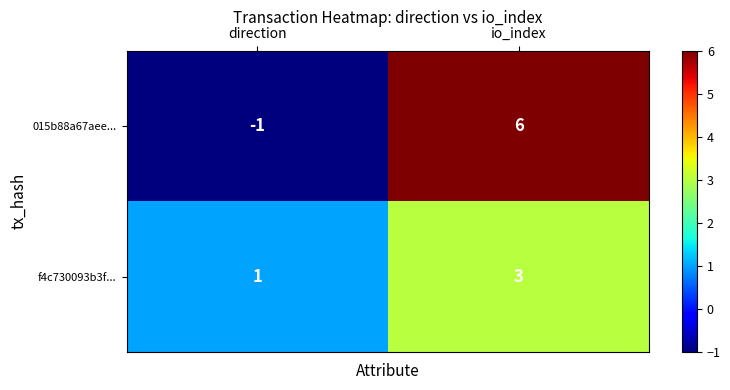

Rank the series by their maximum value, from lowest to highest.

f4c730093b3f..., 015b88a67aee...